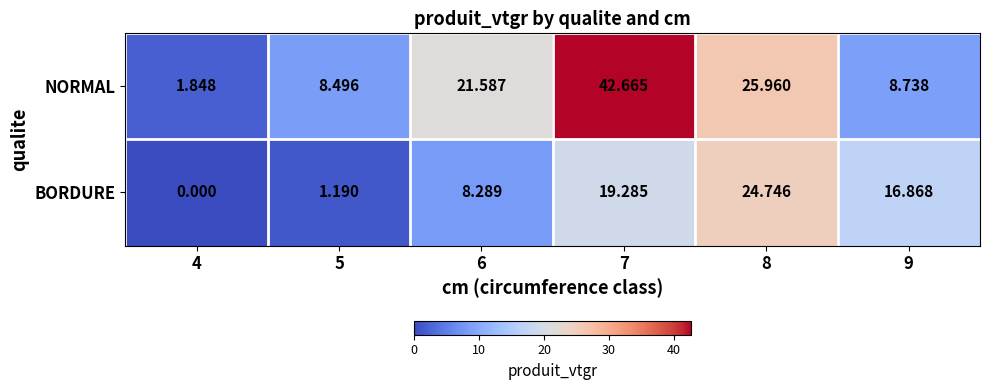

Is the value of BORDURE at 9 greater than the value of NORMAL at 4?

Yes